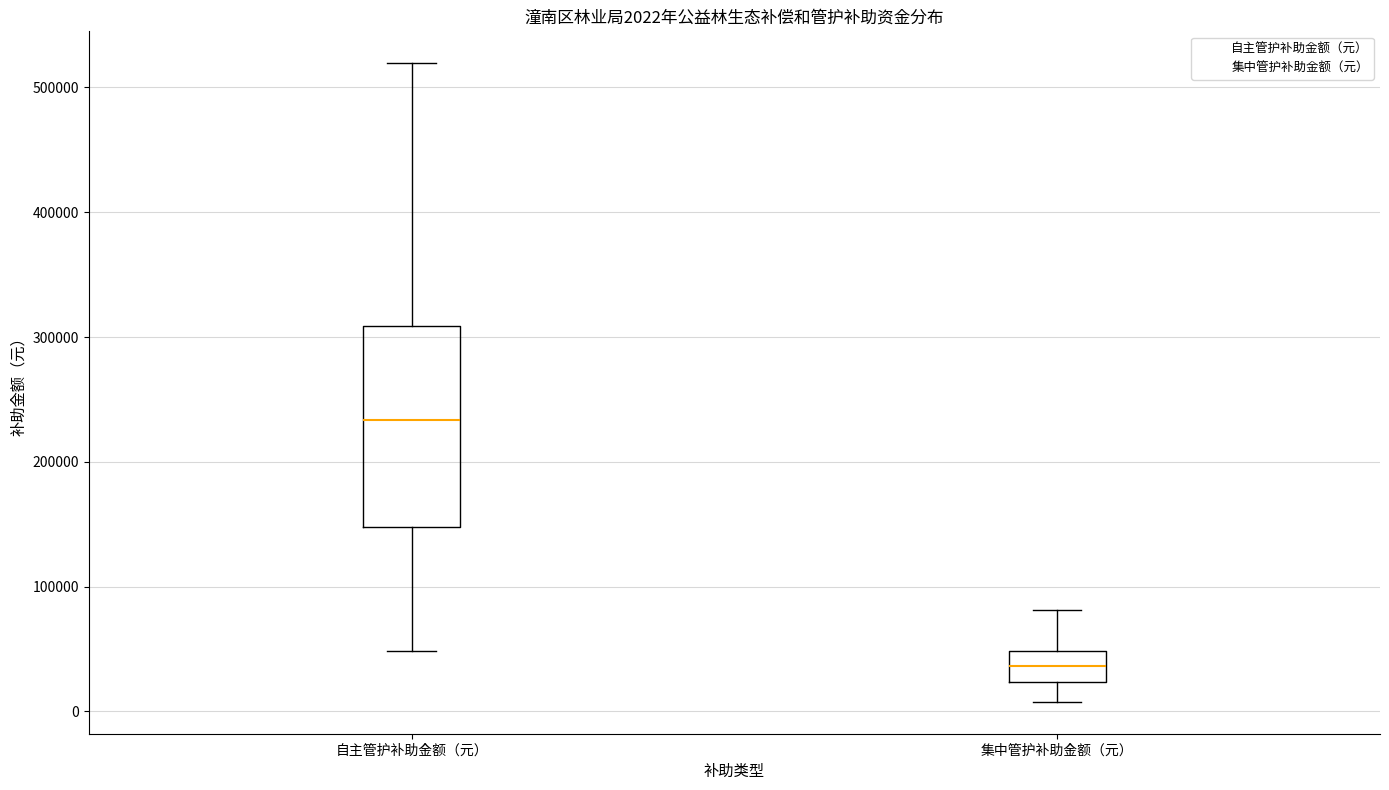

Comparing the boxes themselves (not the whiskers), which one is the tallest?

自主管护补助金额（元）